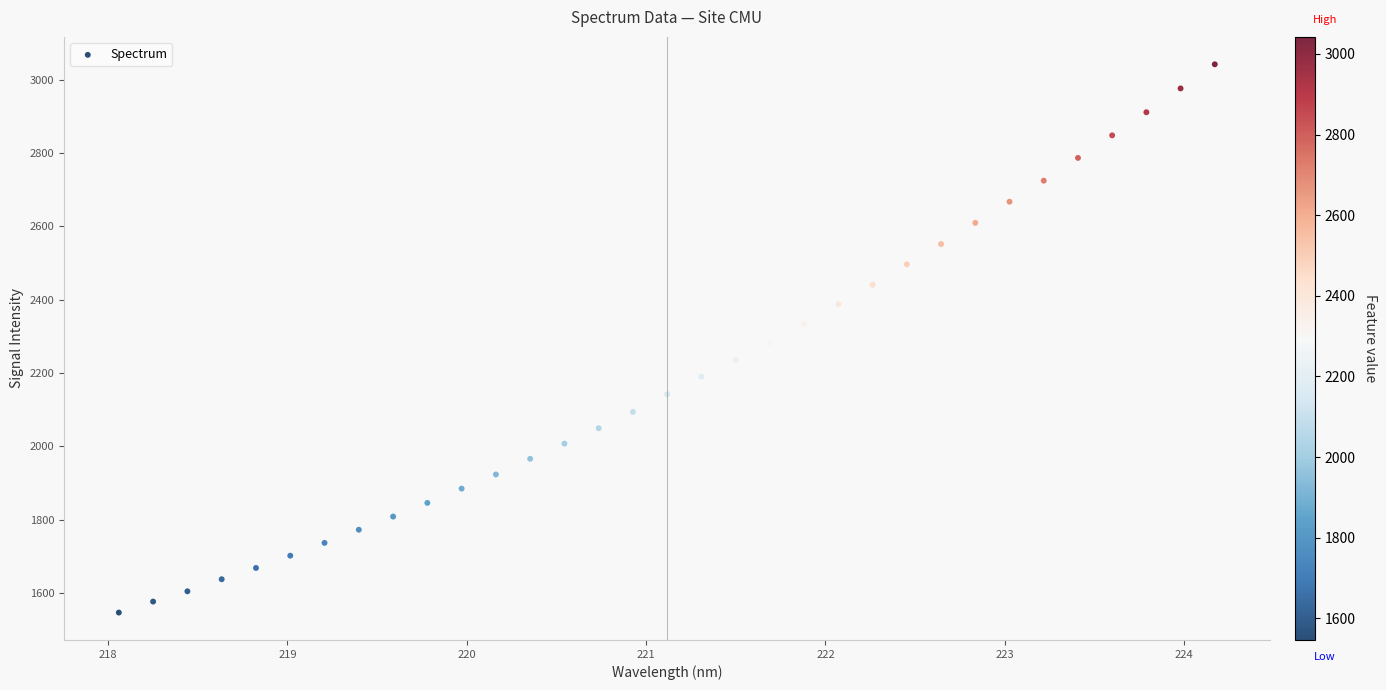

What is the range of Y values (max minus min)?

1495.8